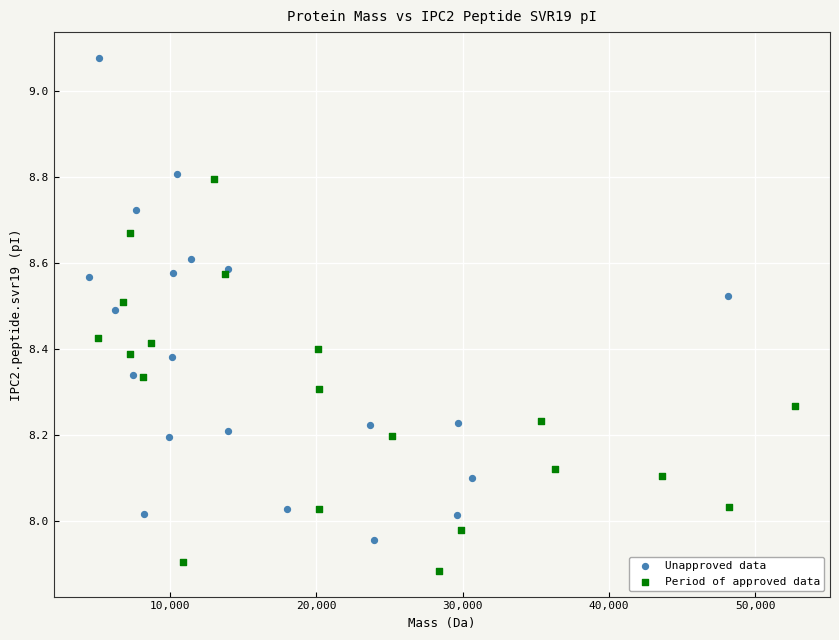

Which series has the largest Y range (max minus min)?

Unapproved data